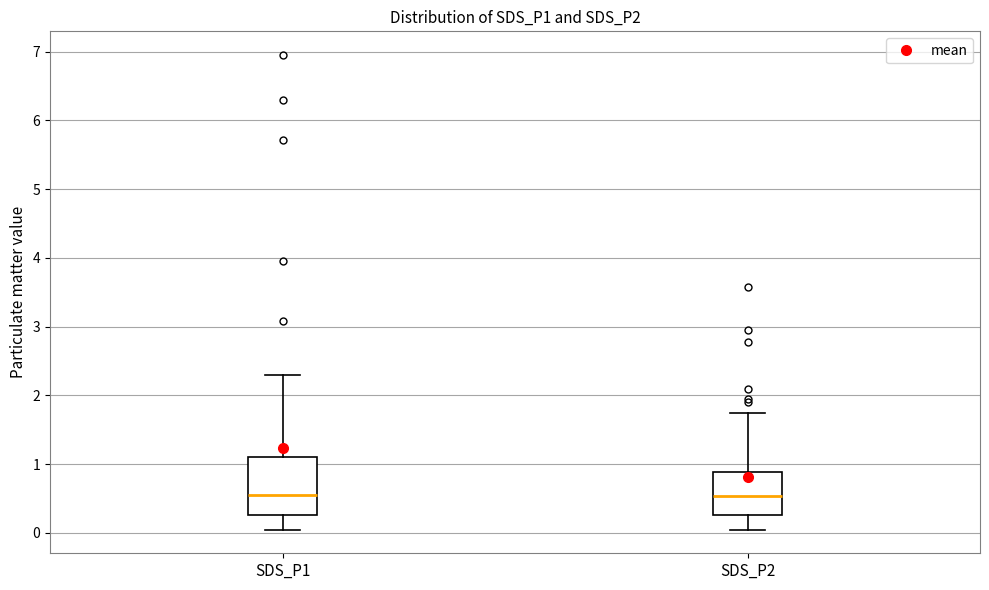

Reading left to right, read every box against the y-axis: the position of its median line, the range the box covers, and the ends of its whiskers. The values are not printed on the chart, so give them approximately, as read against the axis.

SDS_P1: median 0.6, box 0.3 to 1.1, whiskers 0.1 to 2.3
SDS_P2: median 0.5, box 0.3 to 0.9, whiskers 0.1 to 1.8